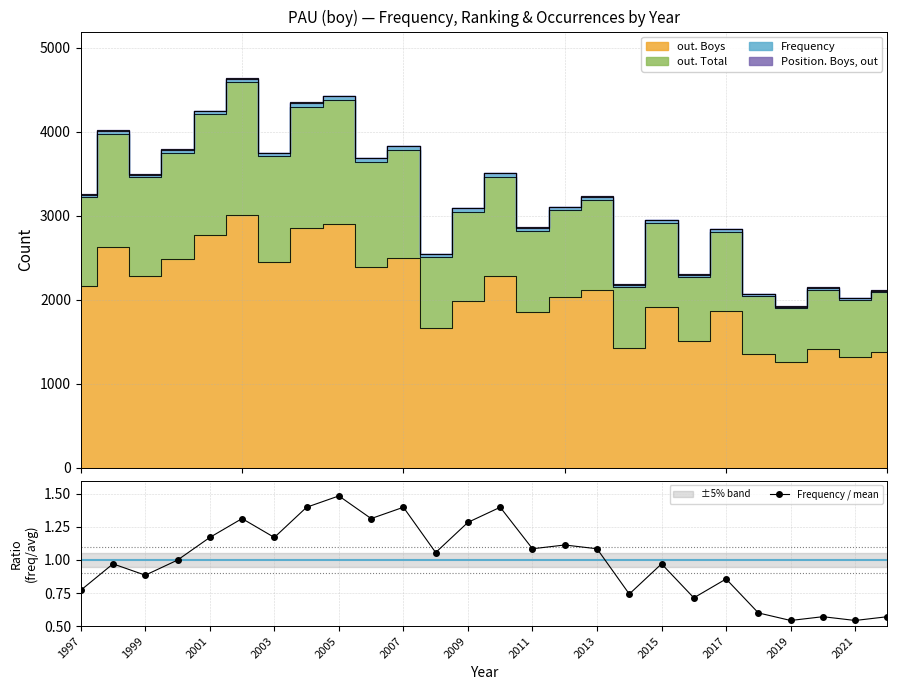

Which category has the highest value in the Frequency / mean series?

2005